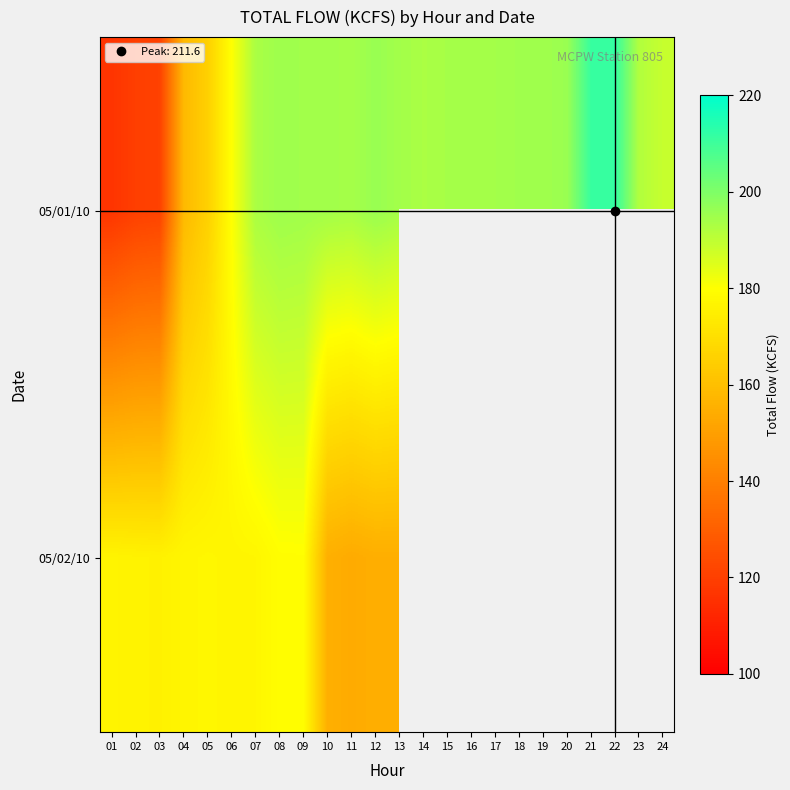

Which category has the highest value in the 05/02/10 series?

09